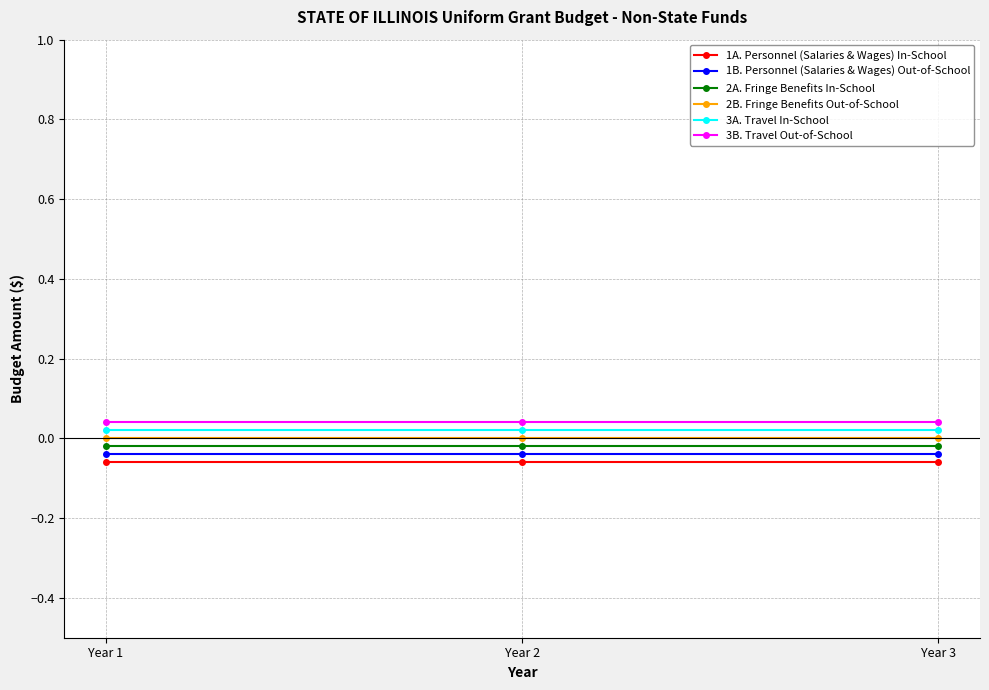

The 3B. Travel Out-of-School series shows 0.0 at Year 1. True or false?

True